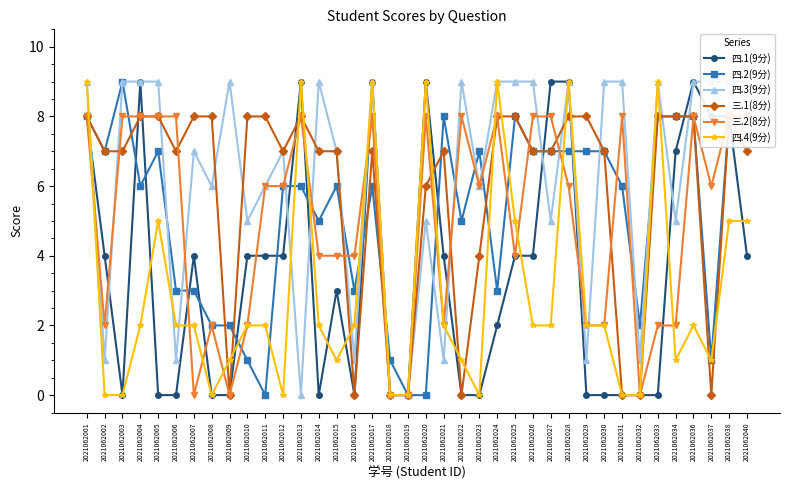

What is the spread (max minus min) of values at 2021062030?

9